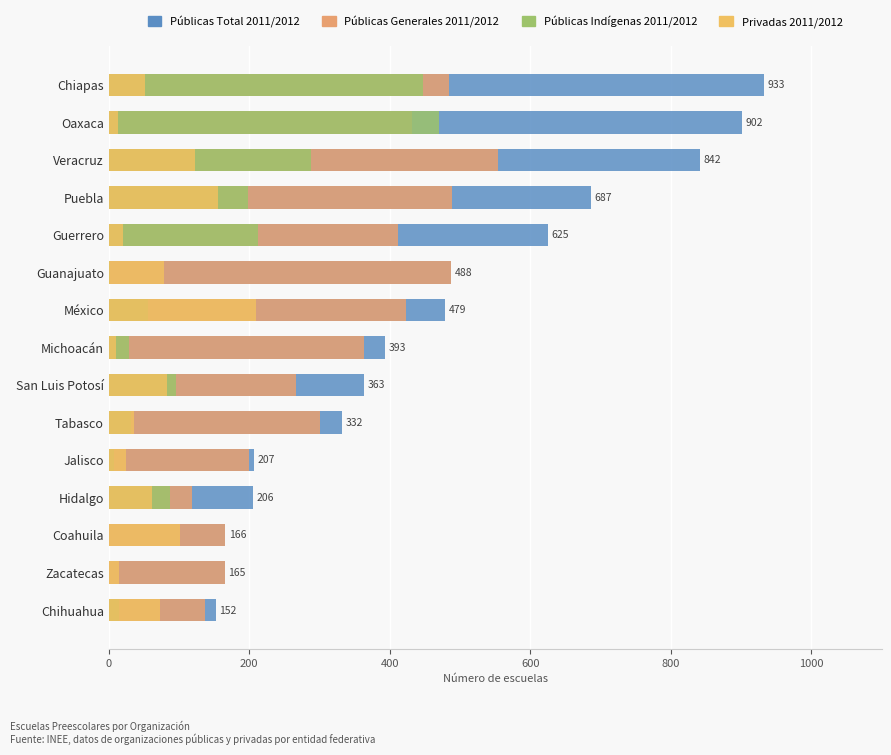

What are all the series names shown in the legend?

Públicas Total 2011/2012, Públicas Generales 2011/2012, Públicas Indígenas 2011/2012, Privadas 2011/2012